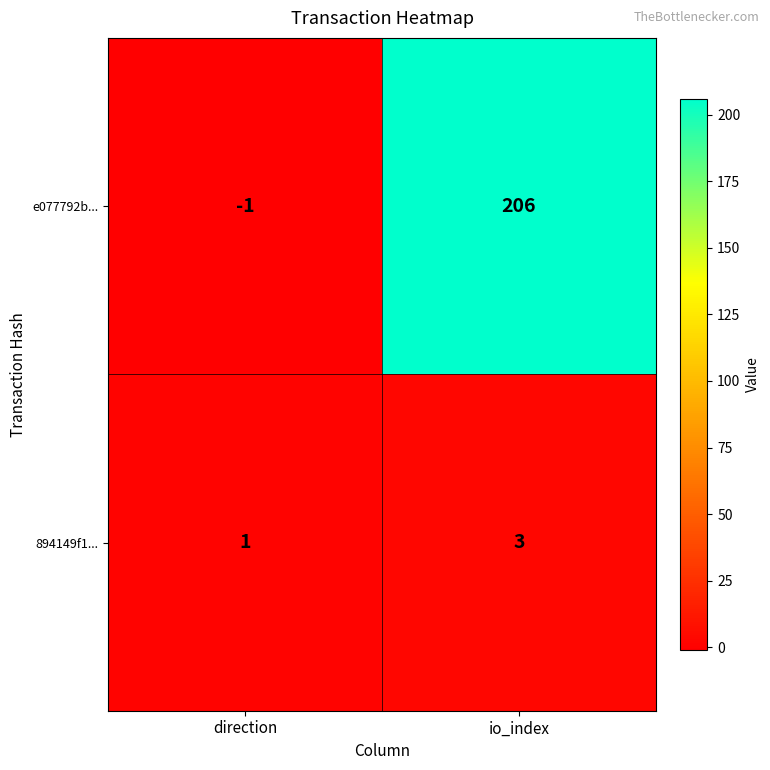

List the labels in order of e077792b... value, smallest first.

direction, io_index